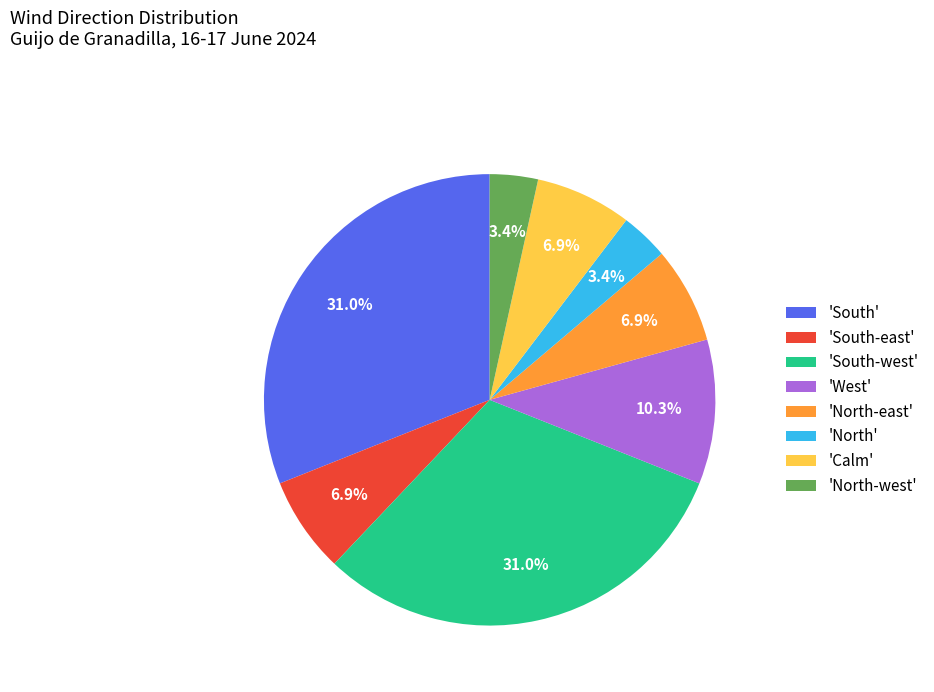

Count the number of slices in the pie.

8